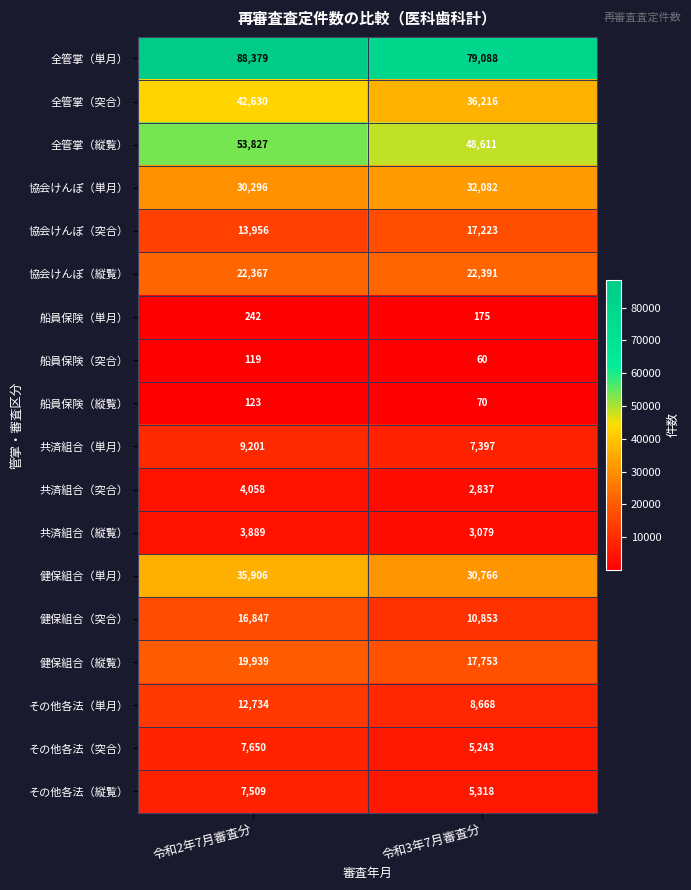

What is the average value of the 健保組合（突合） series?

13850